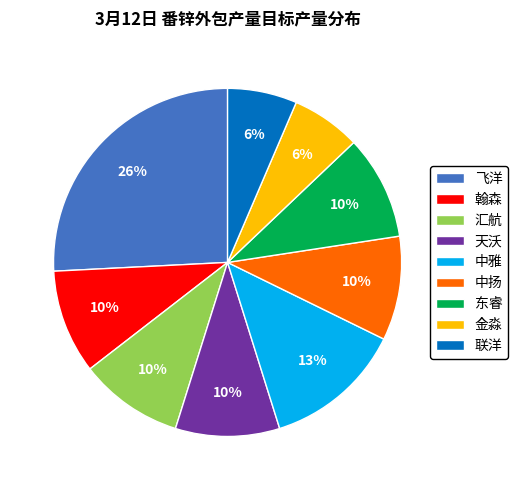

To the nearest percent, what percentage of the pie is 天沃?

10%